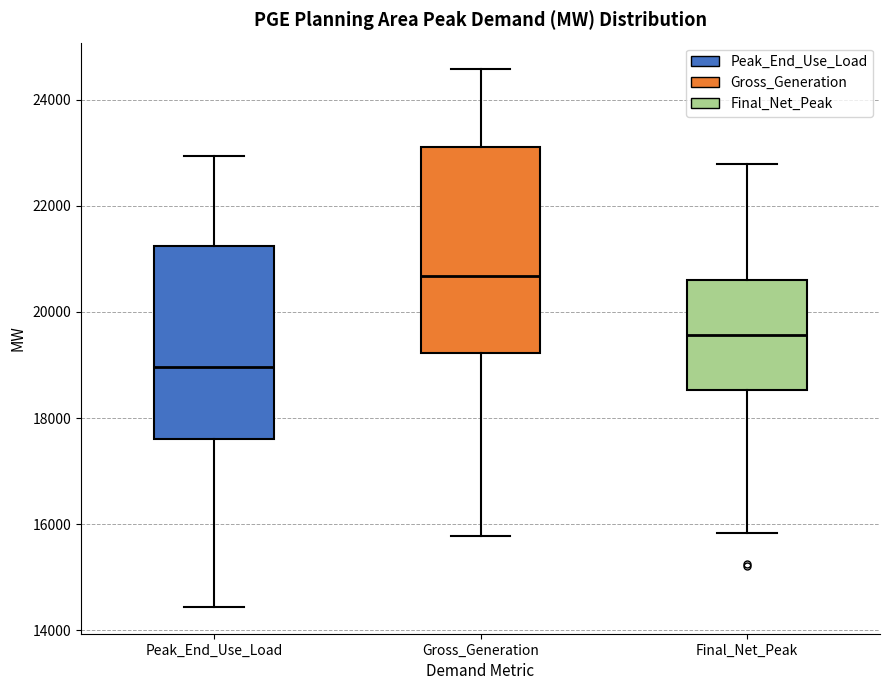

Where is the upper edge of the box for Peak_End_Use_Load on the y-axis? The values are not printed on the chart, so give them approximately, as read against the axis.

21200